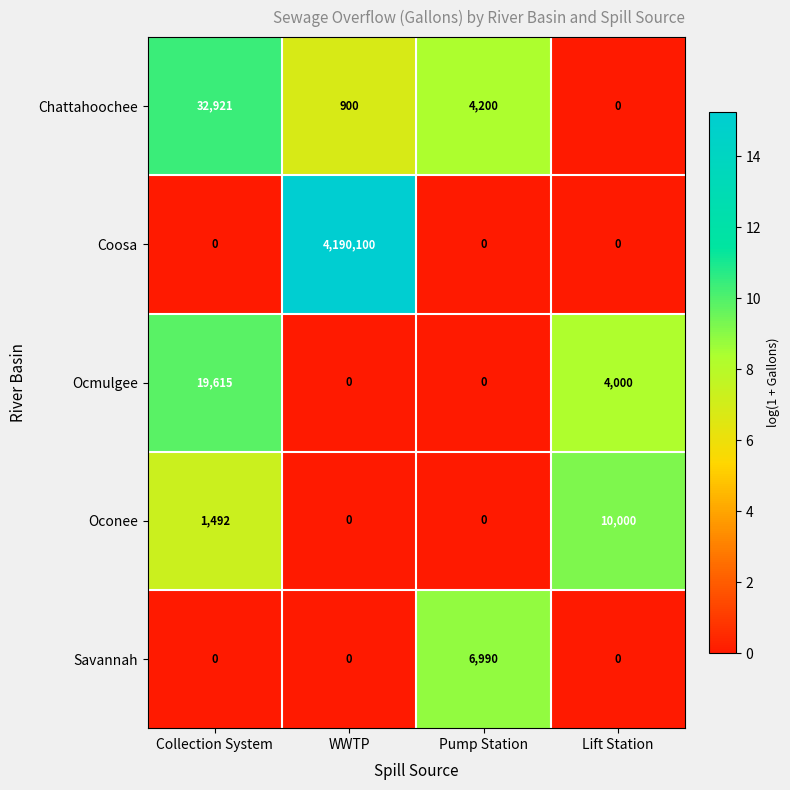

Which series has the largest range (max minus min)?

Coosa